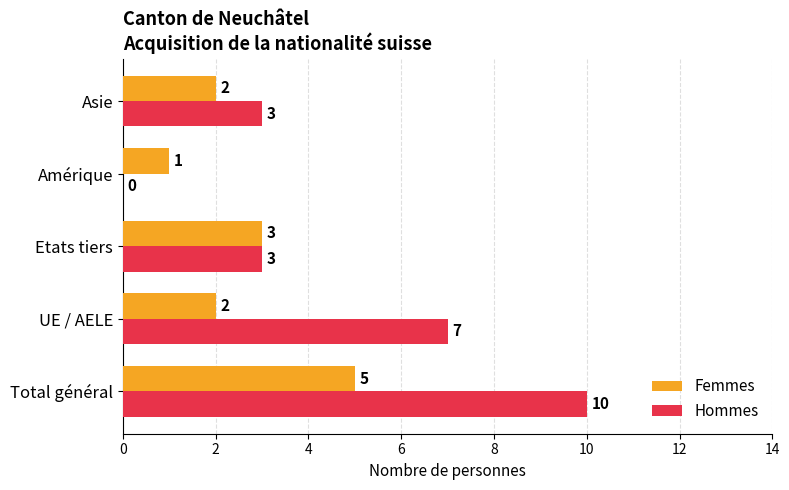

What is the sum of all Hommes values?

23